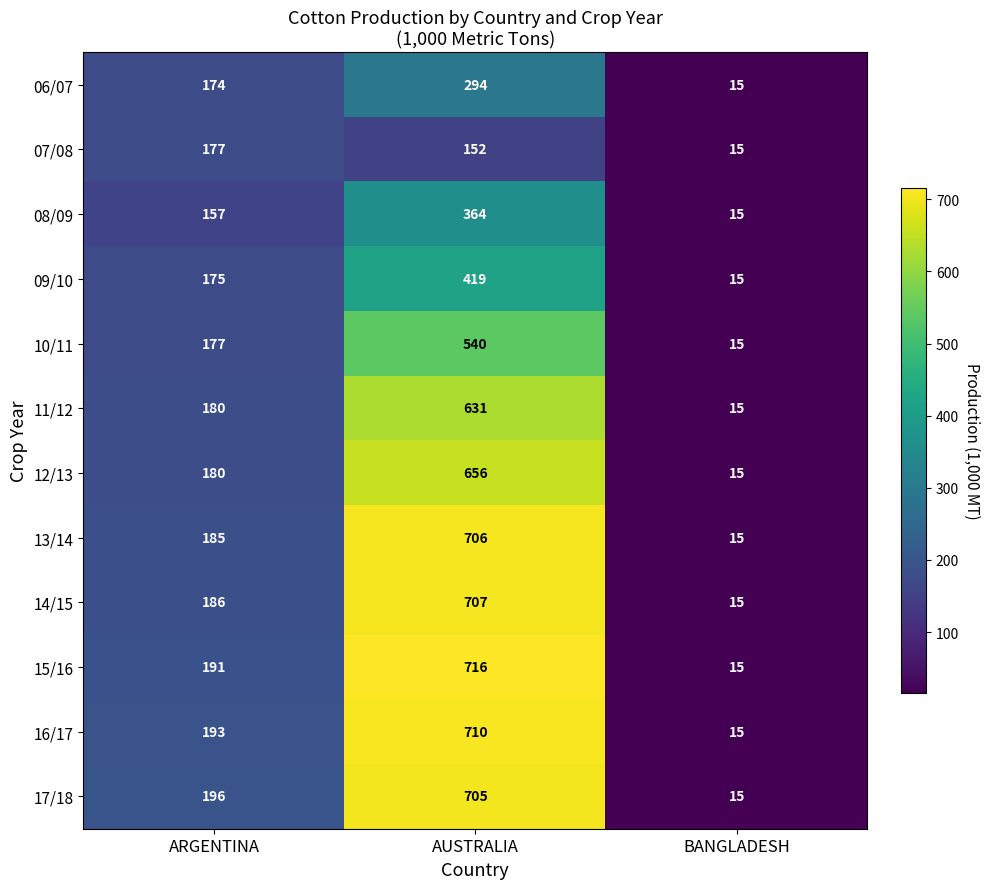

At which category does the chart reach its minimum across all series?

BANGLADESH